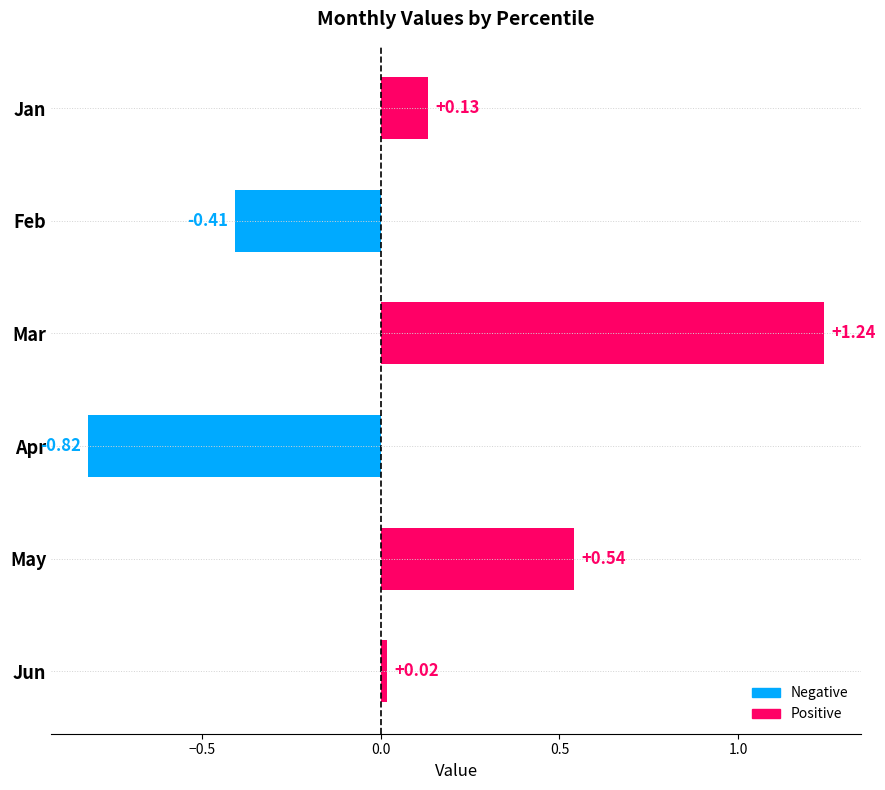

Rank the categories by value from highest to lowest.

Mar, May, Jan, Jun, Feb, Apr